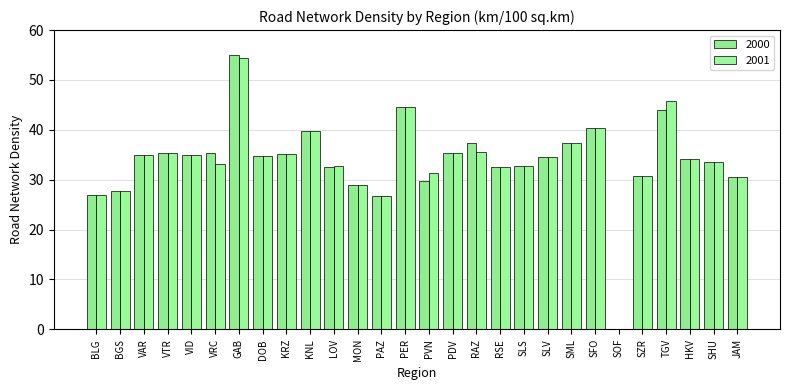

What is the value of the 2000 bar at the 12th from the left?

28.9